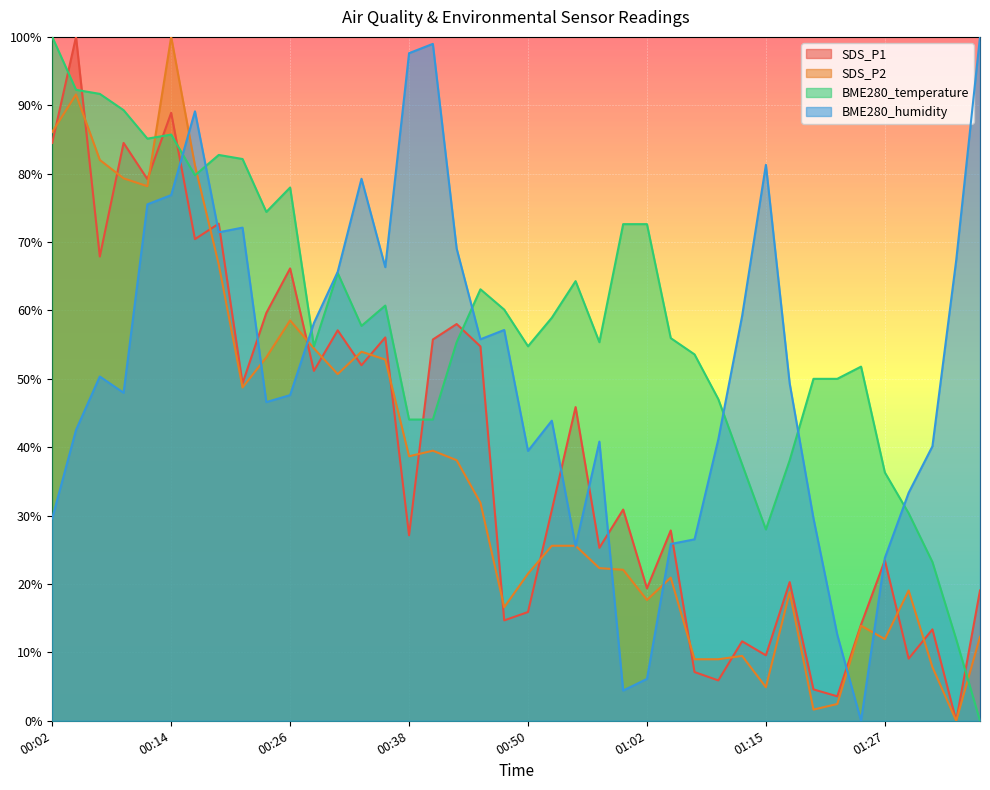

What is the difference between the maximum and minimum values in the SDS_P2 series?

100.0